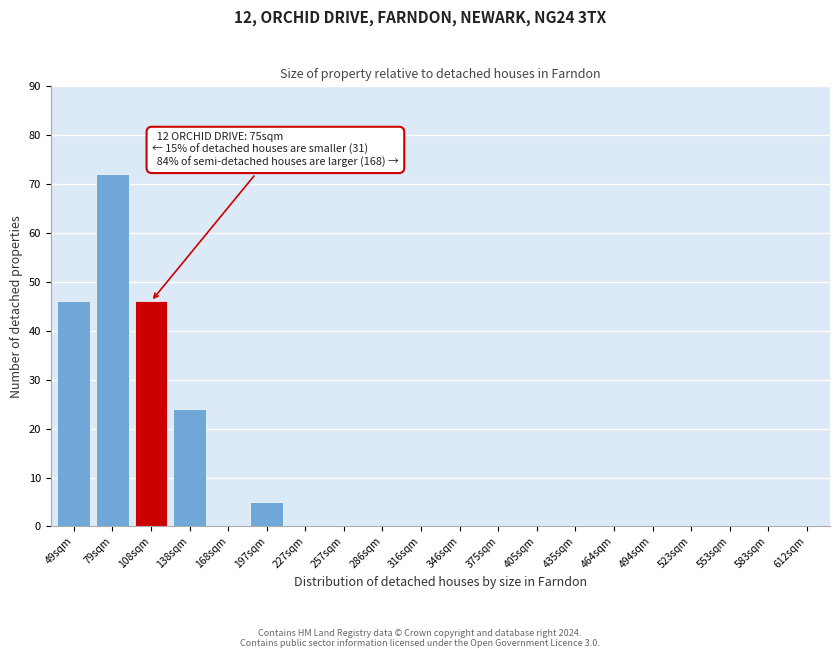

Reading right to left, what are all the values shown in this chart?

612sqm=0	583sqm=0	553sqm=0	523sqm=0	494sqm=0	464sqm=0	435sqm=0	405sqm=0	375sqm=0	346sqm=0	316sqm=0	286sqm=0	257sqm=0	227sqm=0	197sqm=5	168sqm=0	138sqm=24	108sqm=46	79sqm=72	49sqm=46